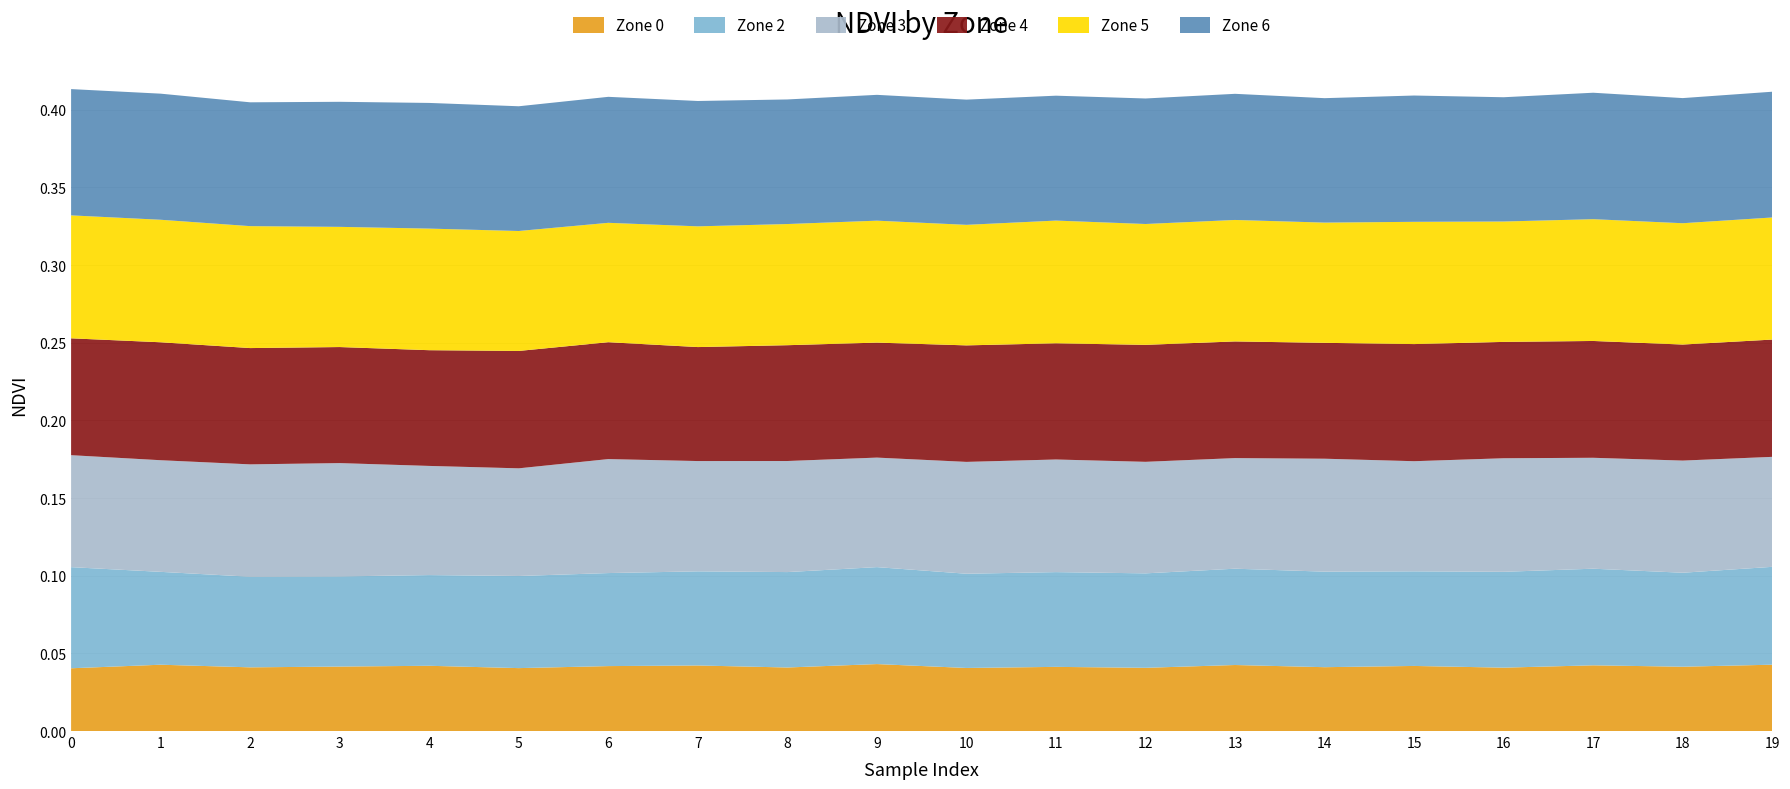

Reading right to left, transcribe all the data shown in this chart.

Zone 0: 0.0	0.0	0.0	0.0	0.0	0.0	0.0	0.0	0.0	0.0	0.0	0.0	0.0	0.0	0.0	0.0	0.0	0.0	0.0	0.0
Zone 2: 0.1	0.1	0.1	0.1	0.1	0.1	0.1	0.1	0.1	0.1	0.1	0.1	0.1	0.1	0.1	0.1	0.1	0.1	0.1	0.1
Zone 3: 0.1	0.1	0.1	0.1	0.1	0.1	0.1	0.1	0.1	0.1	0.1	0.1	0.1	0.1	0.1	0.1	0.1	0.1	0.1	0.1
Zone 4: 0.1	0.1	0.1	0.1	0.1	0.1	0.1	0.1	0.1	0.1	0.1	0.1	0.1	0.1	0.1	0.1	0.1	0.1	0.1	0.1
Zone 5: 0.1	0.1	0.1	0.1	0.1	0.1	0.1	0.1	0.1	0.1	0.1	0.1	0.1	0.1	0.1	0.1	0.1	0.1	0.1	0.1
Zone 6: 0.1	0.1	0.1	0.1	0.1	0.1	0.1	0.1	0.1	0.1	0.1	0.1	0.1	0.1	0.1	0.1	0.1	0.1	0.1	0.1